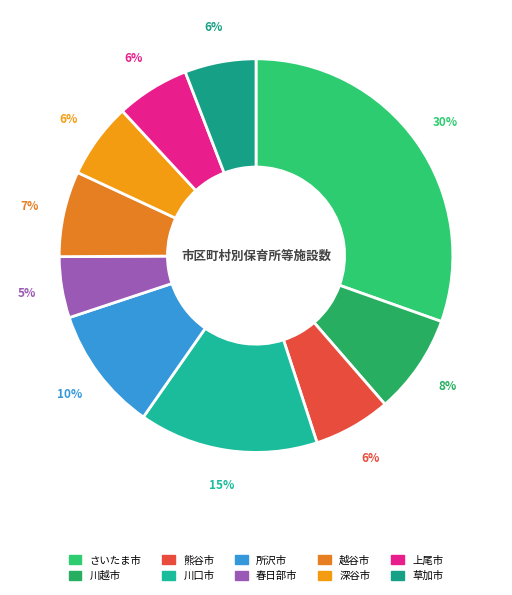

Does any single category account for the majority?

No